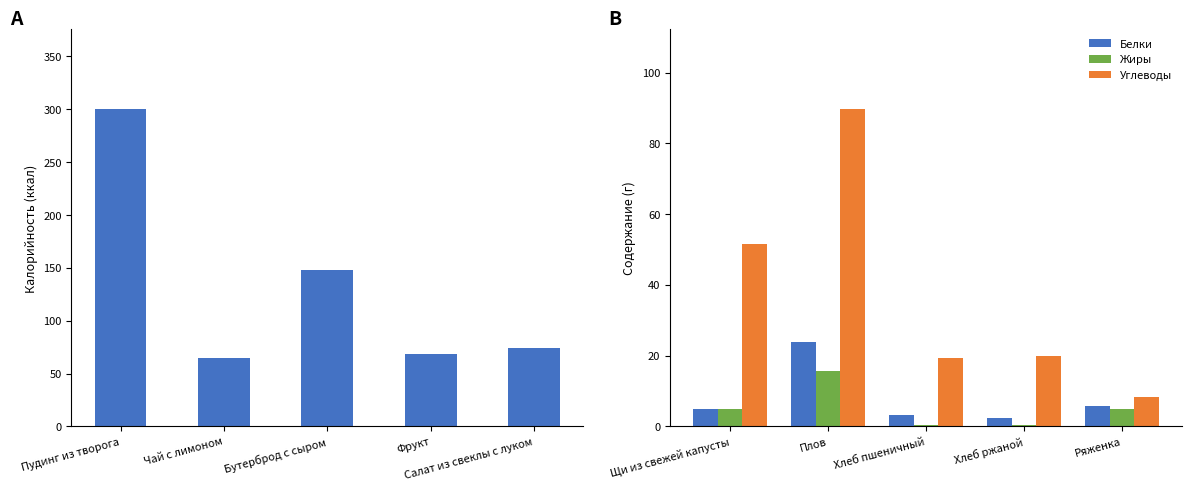

What is the value of the Жиры bar at the 3rd from the left?

0.4